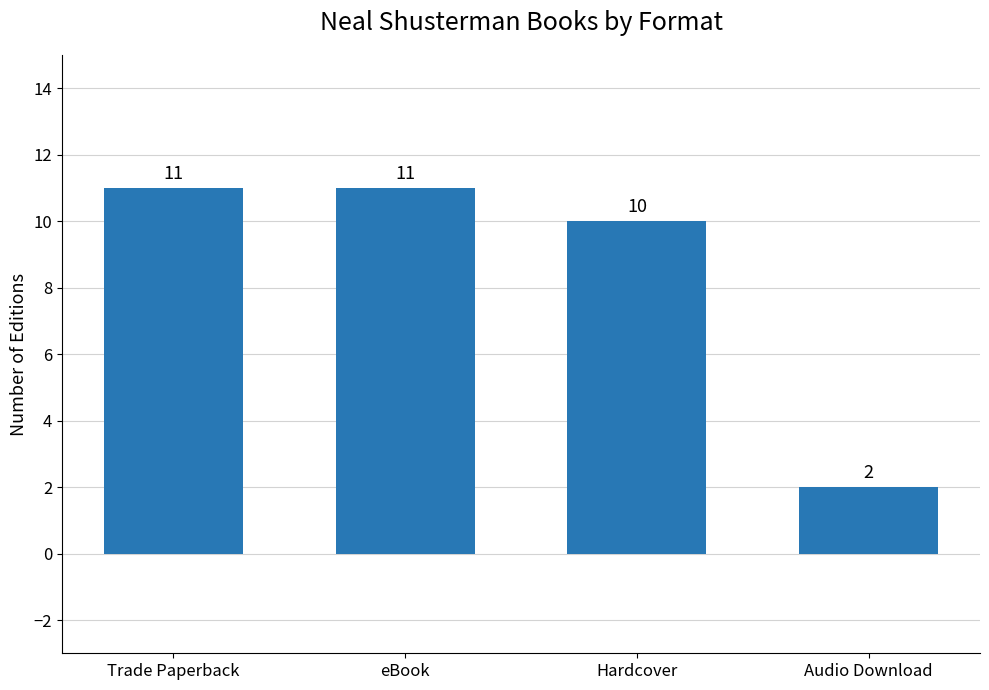

What is the difference between the maximum and minimum values?

9